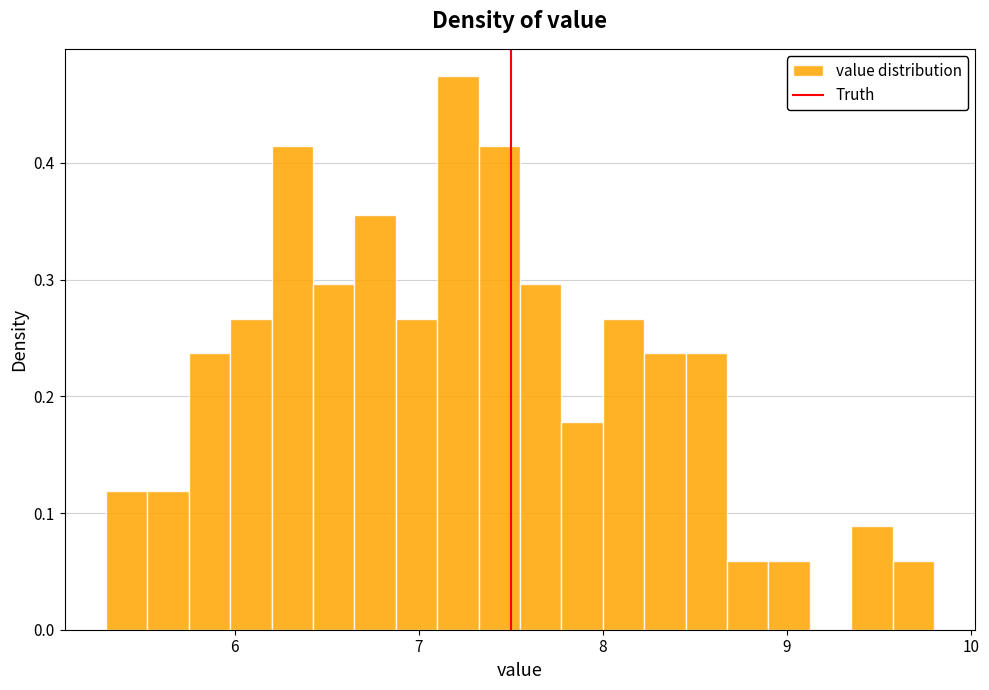

Around what value on the x-axis is the tallest bar? Give the approximate position of its centre, as read against the axis.

7.2